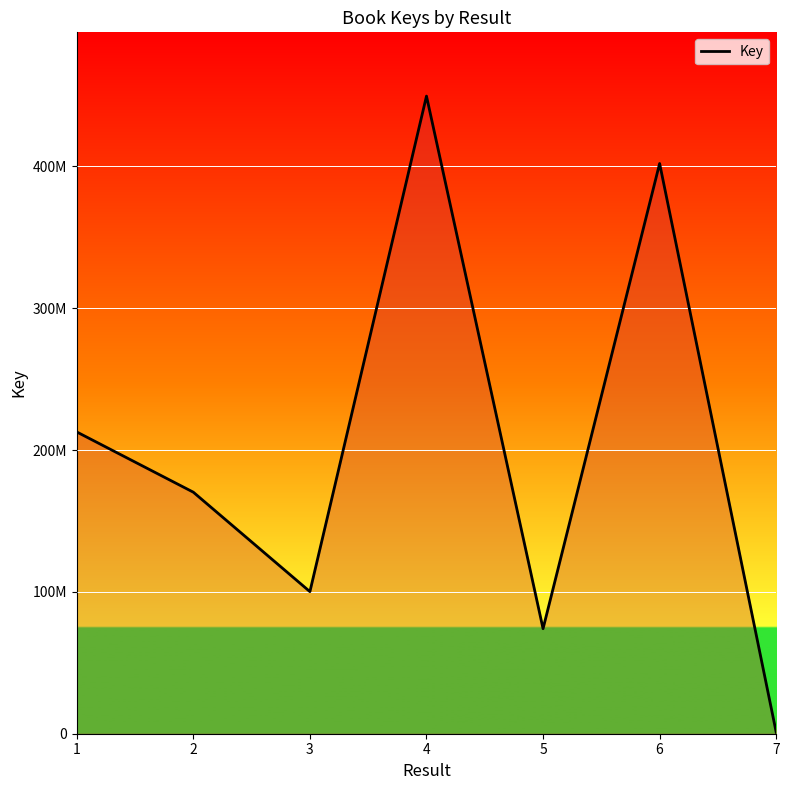

The chart shows a value of 212793390 at 1. True or false?

True